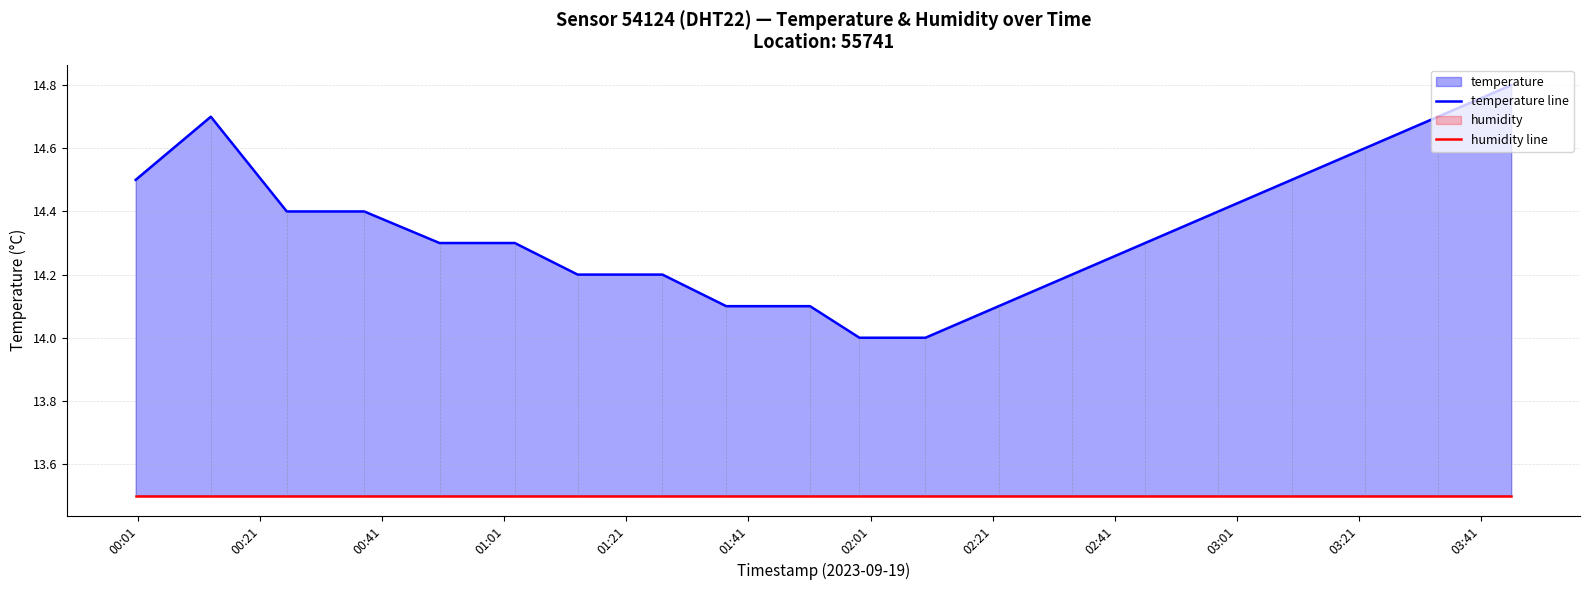

How many temperature line values are between 14 and 15?

20